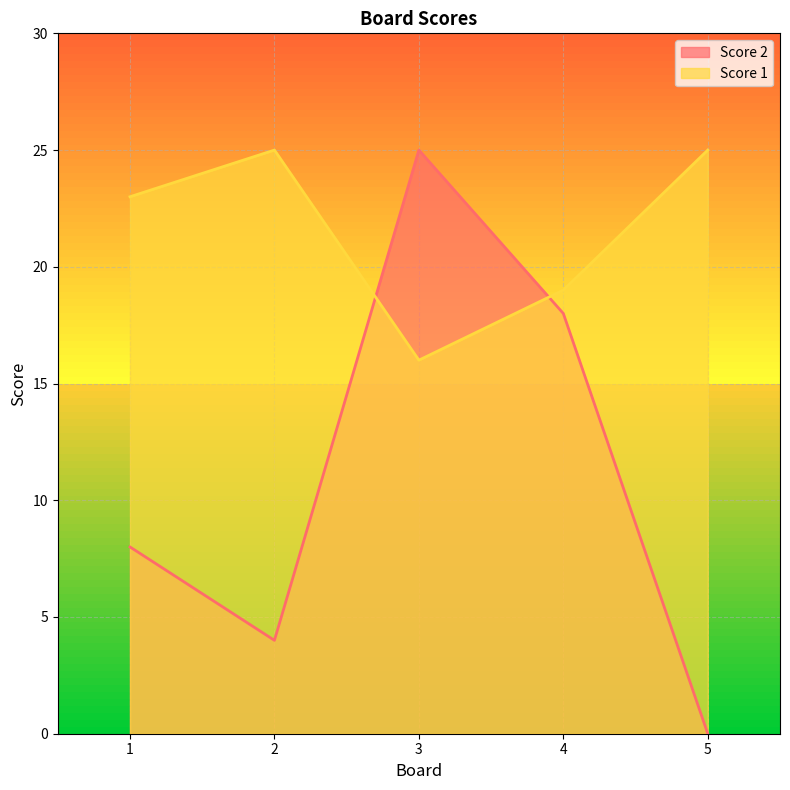

What is the sum of all Score 1 values?

108